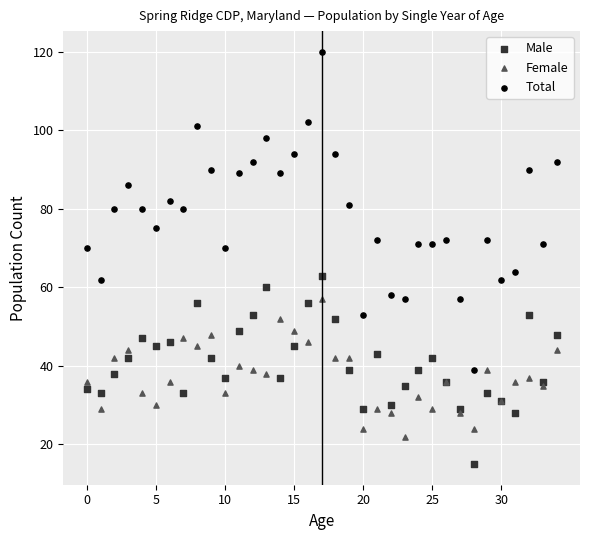

Which series reaches the maximum Y coordinate?

Total